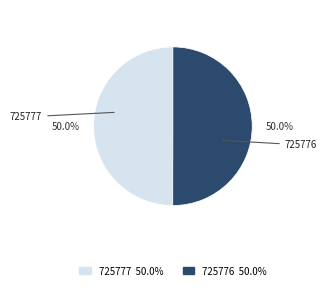

How much of the chart is everything except 725777?

50.0%